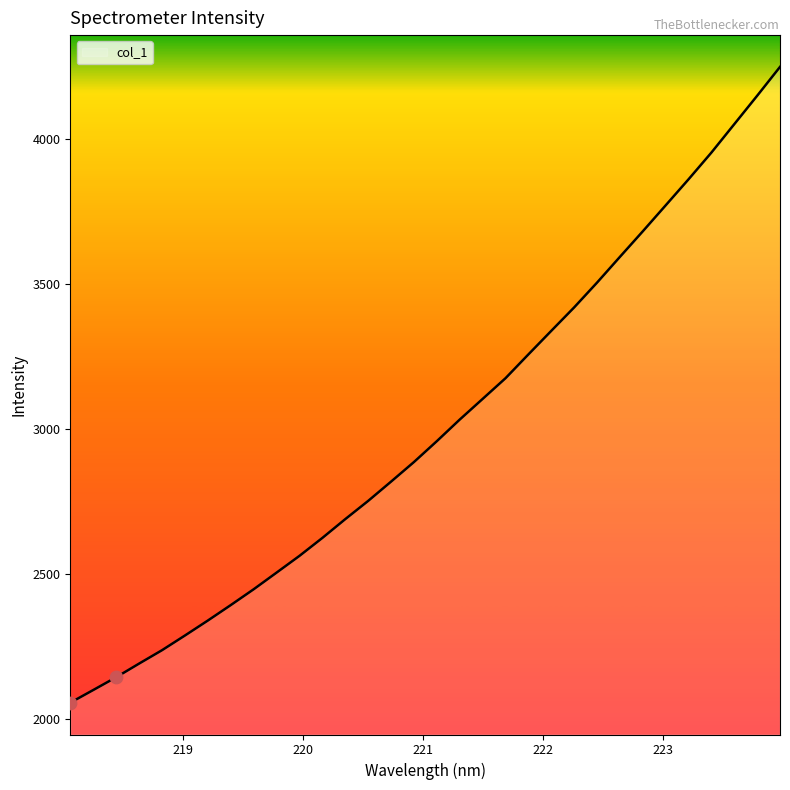

What is the minimum value shown in the chart?

2056.4